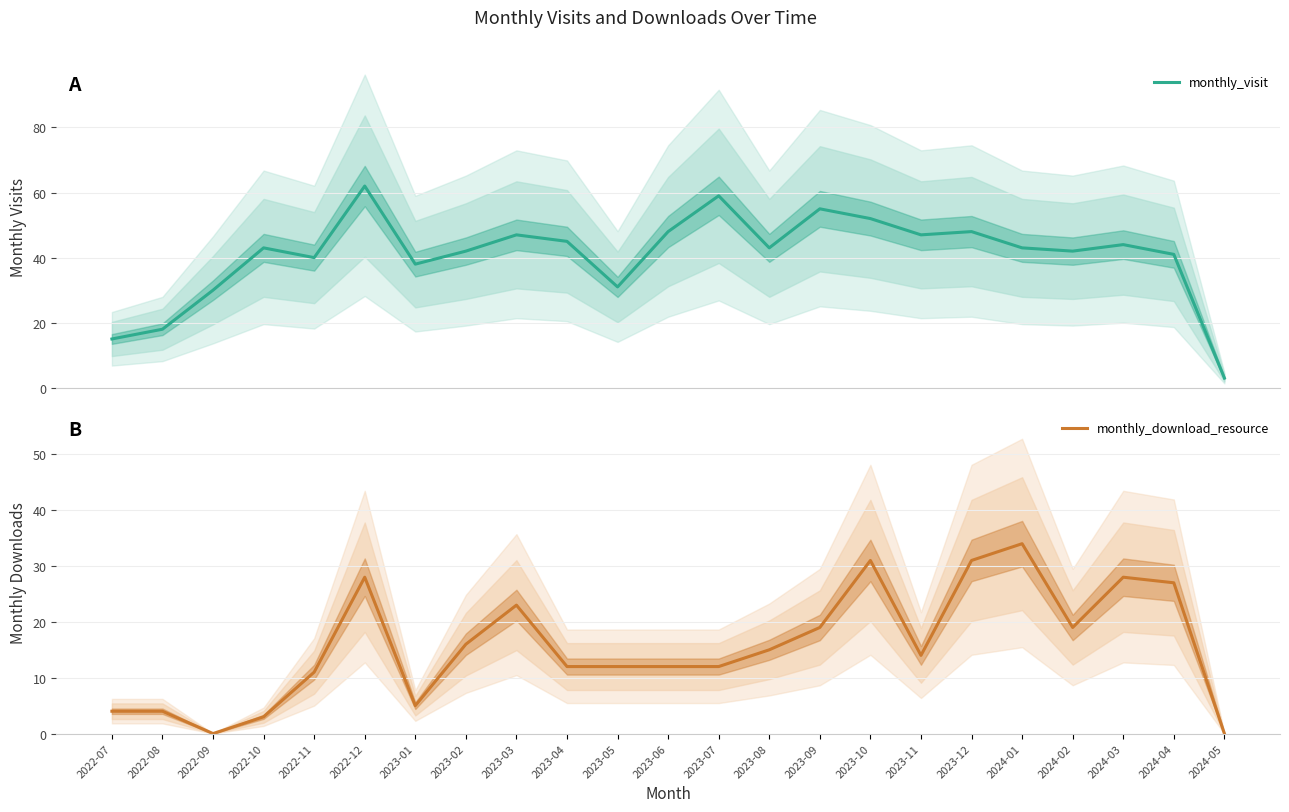

True or false: monthly_visit and monthly_download_resource intersect in this chart.

False